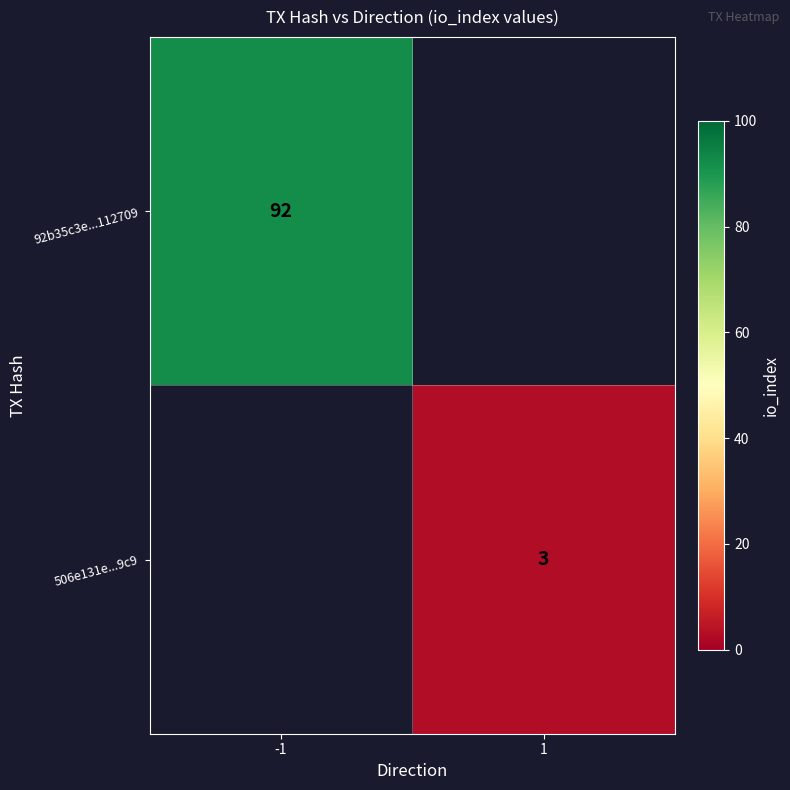

How many distinct data groups are displayed?

2